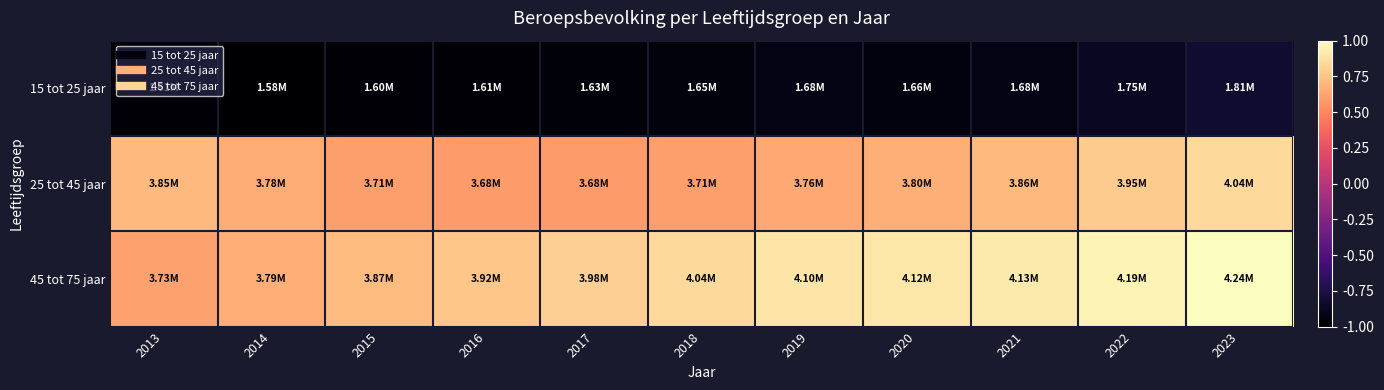

List the series in order of their peak value, lowest first.

15 tot 25 jaar, 25 tot 45 jaar, 45 tot 75 jaar